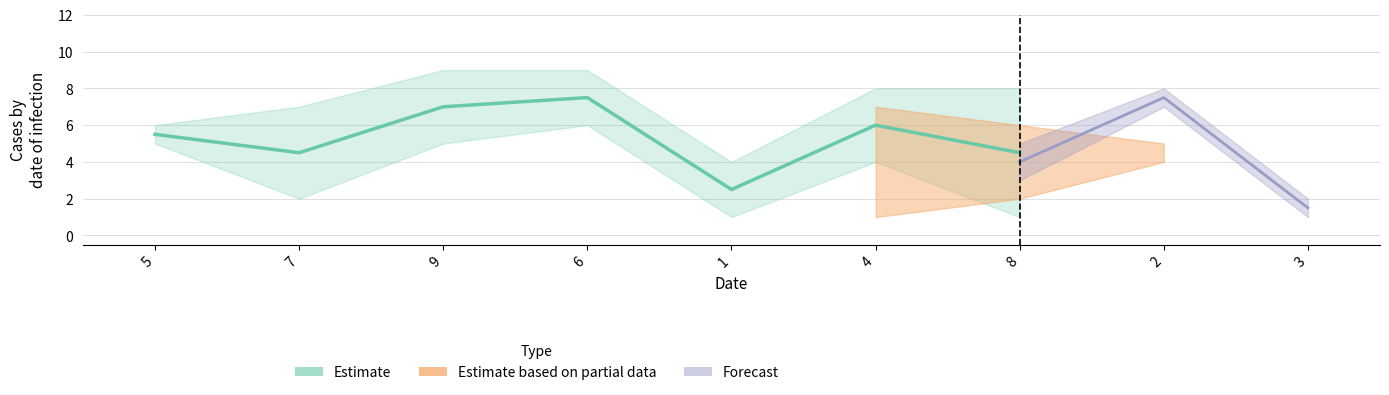

Reading right to left, list all the values displayed in this chart.

4.5	6.0	2.5	7.5	7.0	4.5	5.5